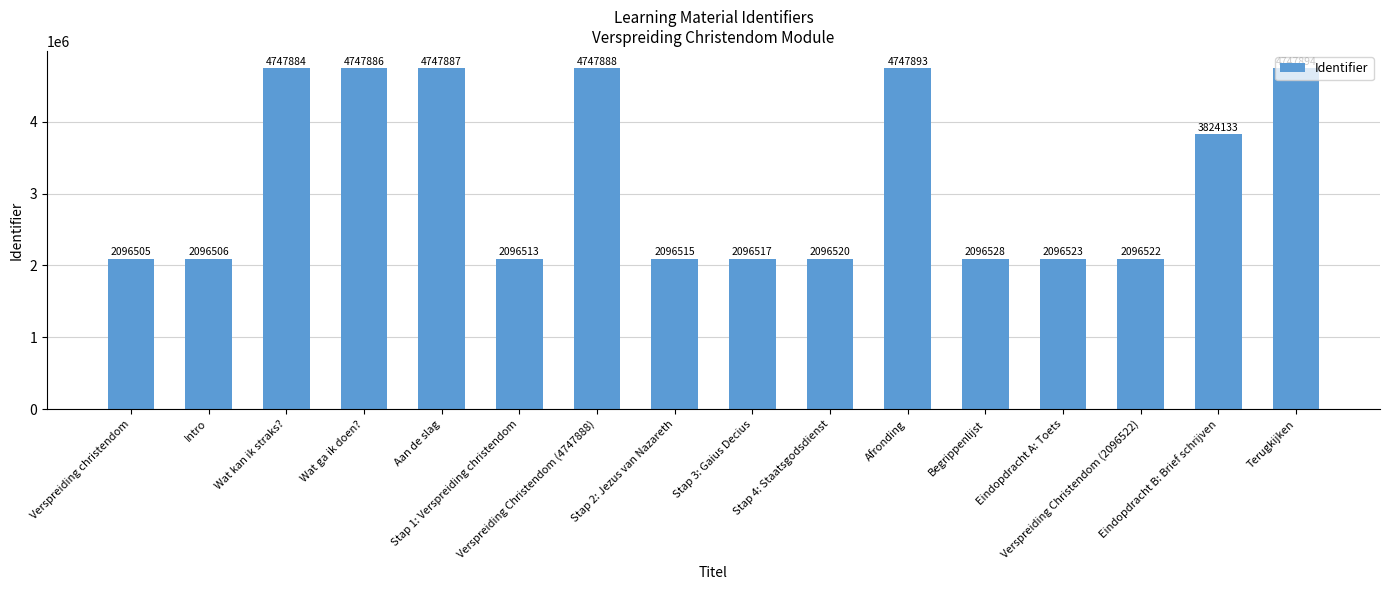

Where is the data nearest to the value 3422199?

Eindopdracht B: Brief schrijven